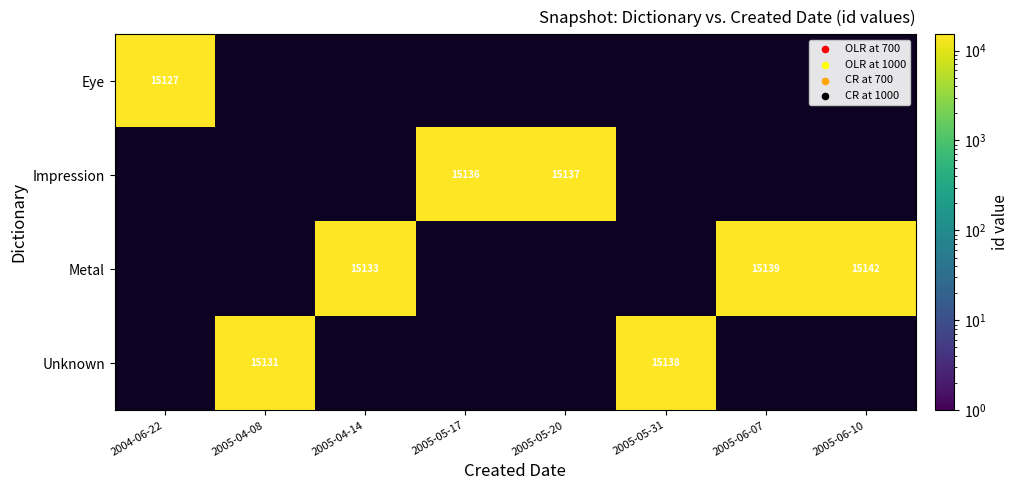

The Unknown series shows 15131 at 2005-04-08. True or false?

True